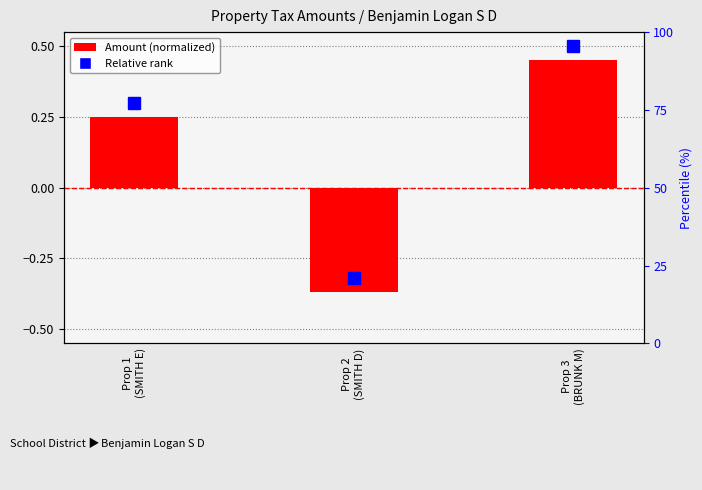

What is the value of the Amount (normalized) bar at the 2nd from the left?

-0.4